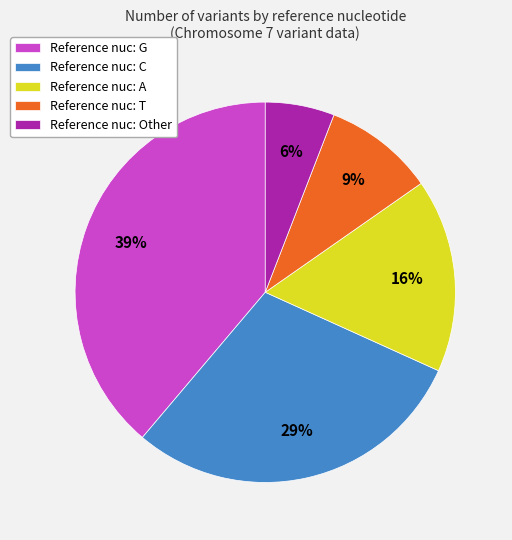

Is there a majority slice in this chart?

No